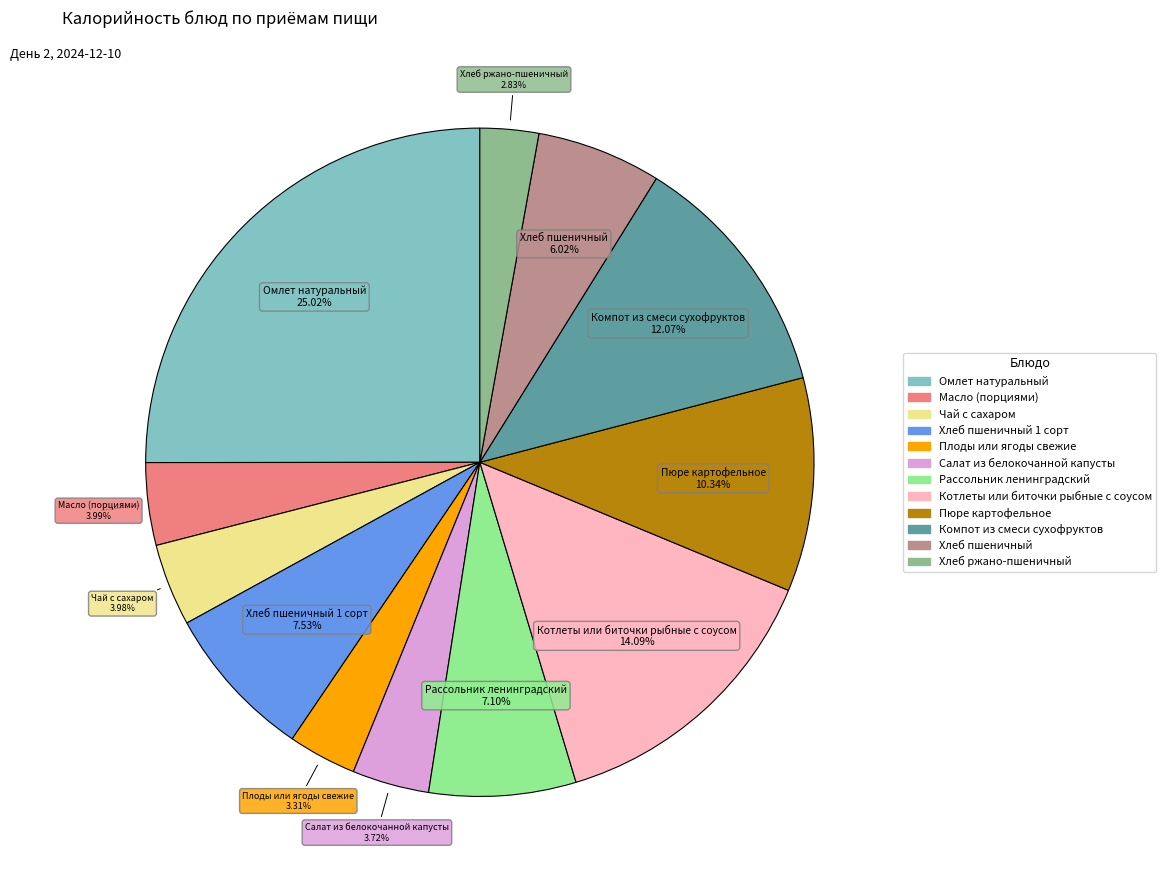

Is there a majority slice in this chart?

No